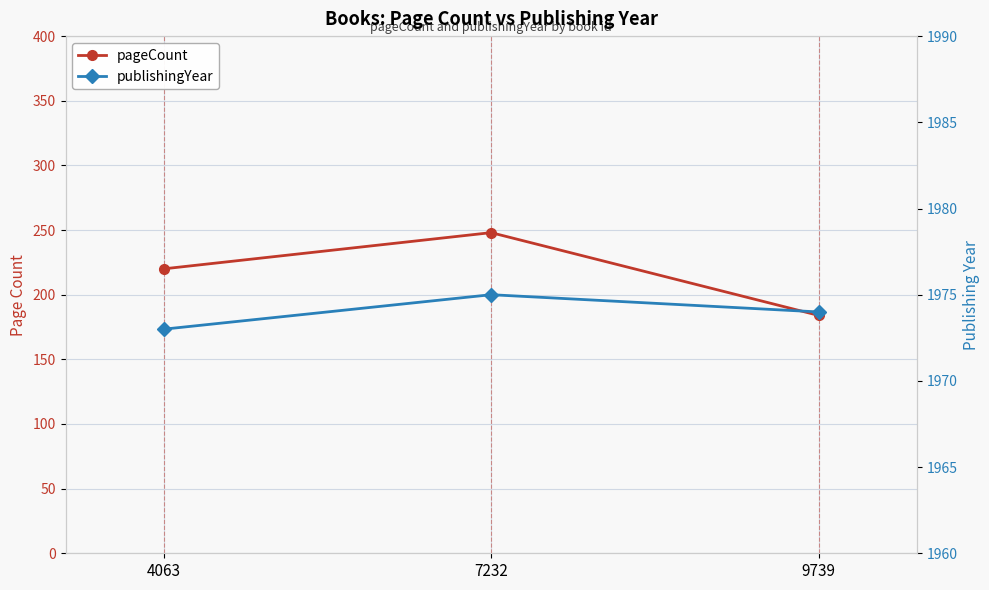

What are all the series names shown in the legend?

pageCount, publishingYear